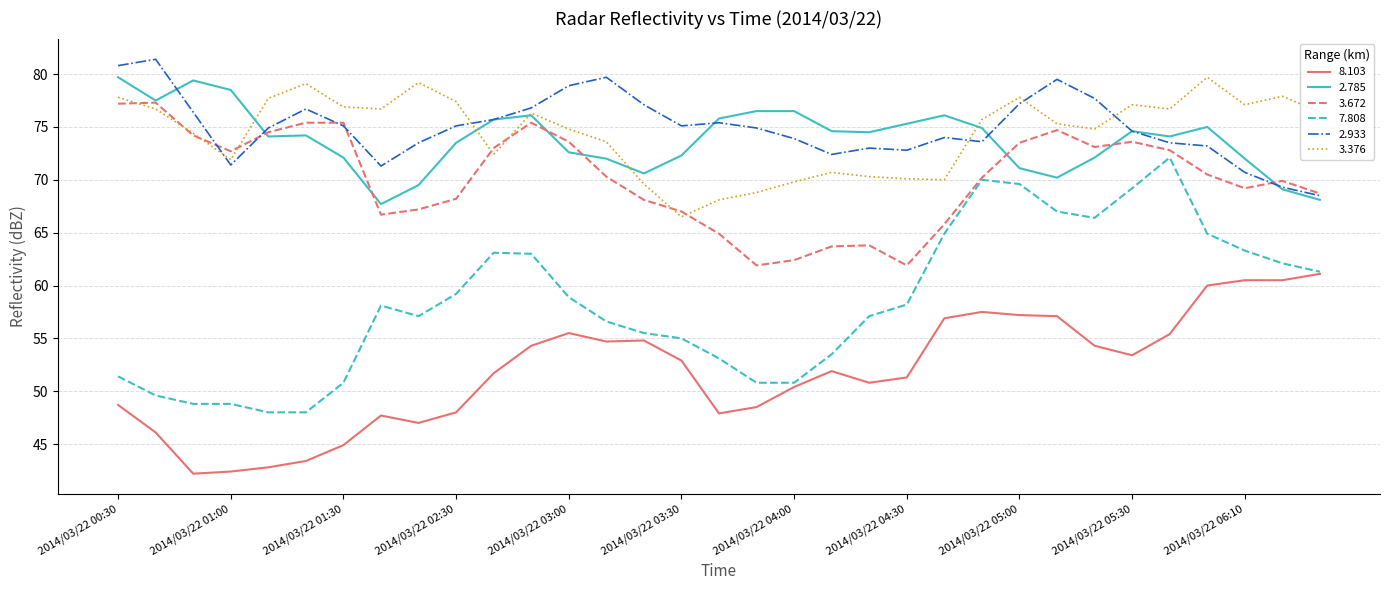

Which series has the largest range (max minus min)?

7.808